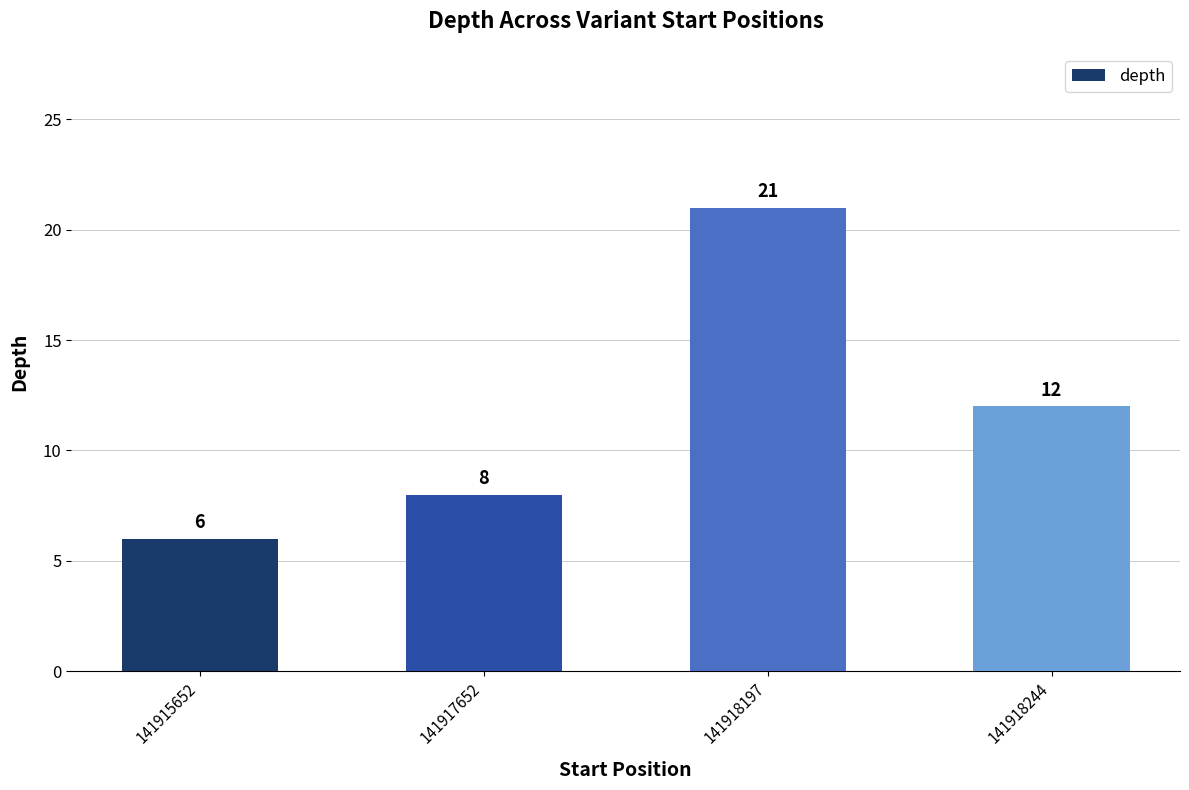

Reading left to right, transcribe all the data shown in this chart.

6	8	21	12